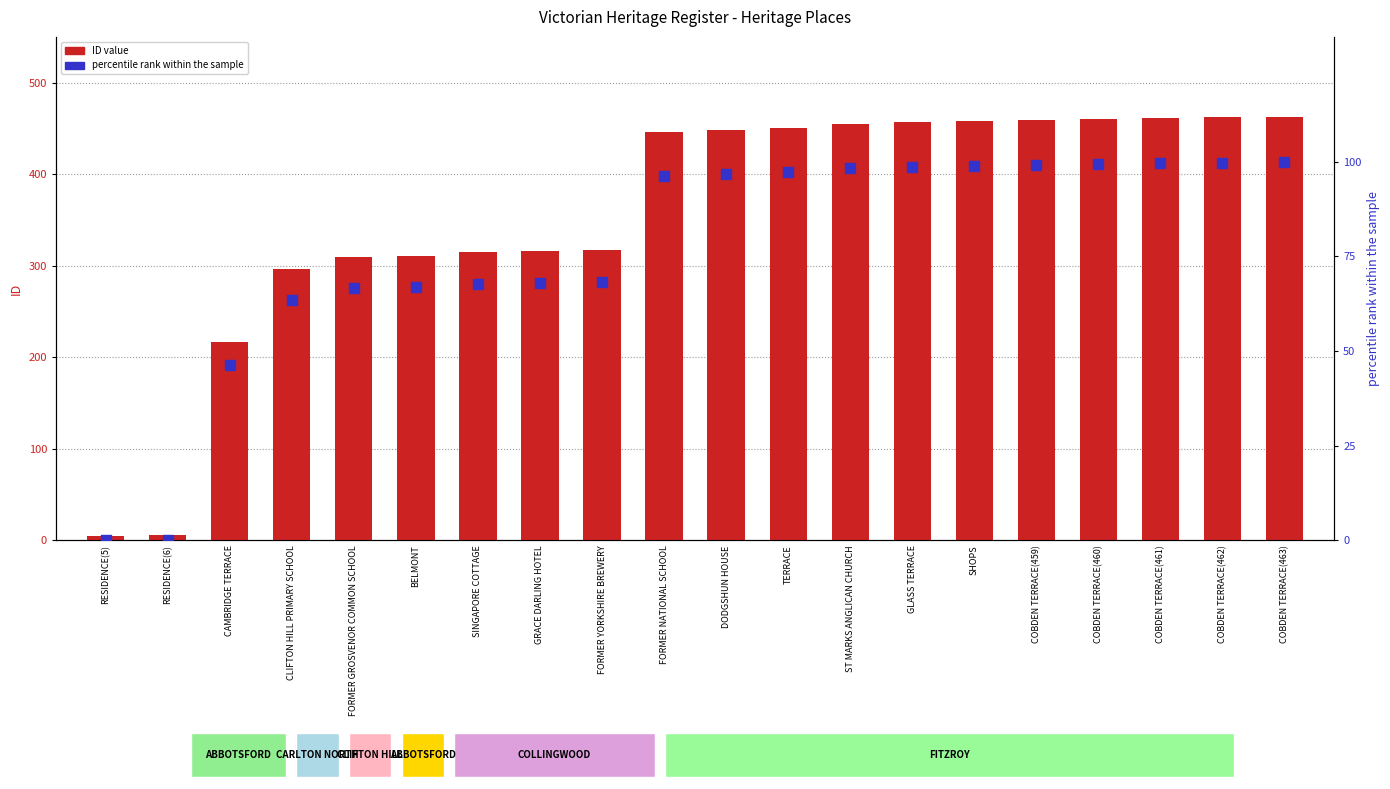

Which series has the largest total across all categories?

ID value